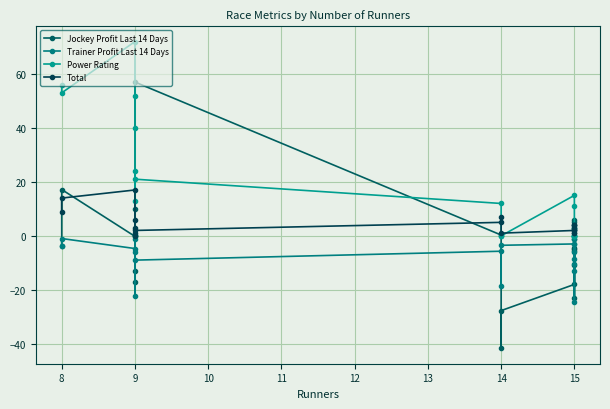

True or false: Power Rating and Trainer Profit Last 14 Days cross at least once.

False